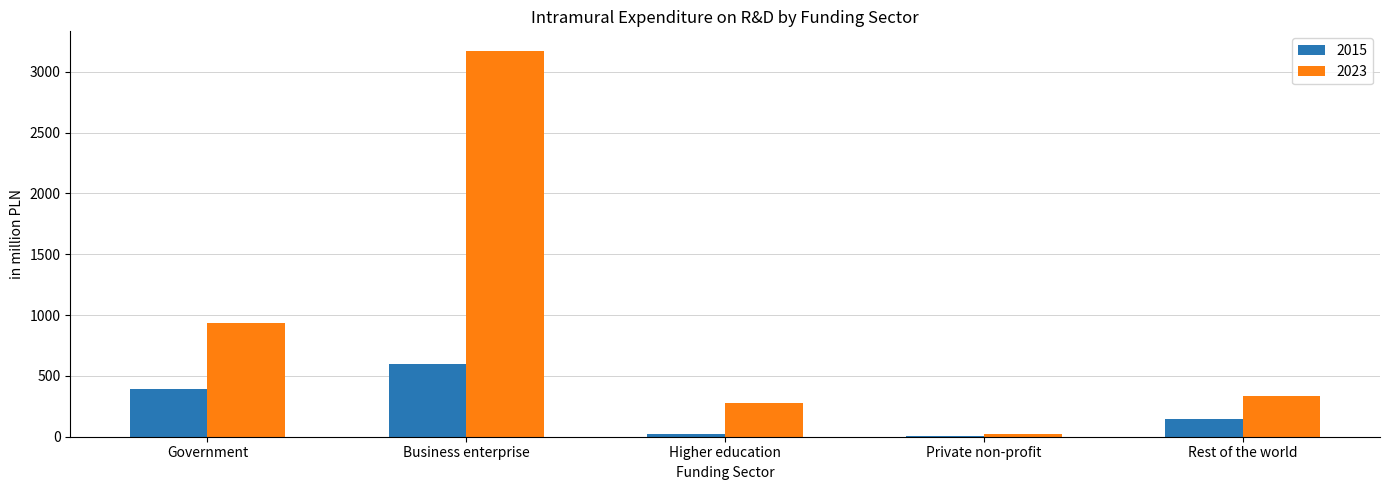

Does the chart contain stacked bars?

No